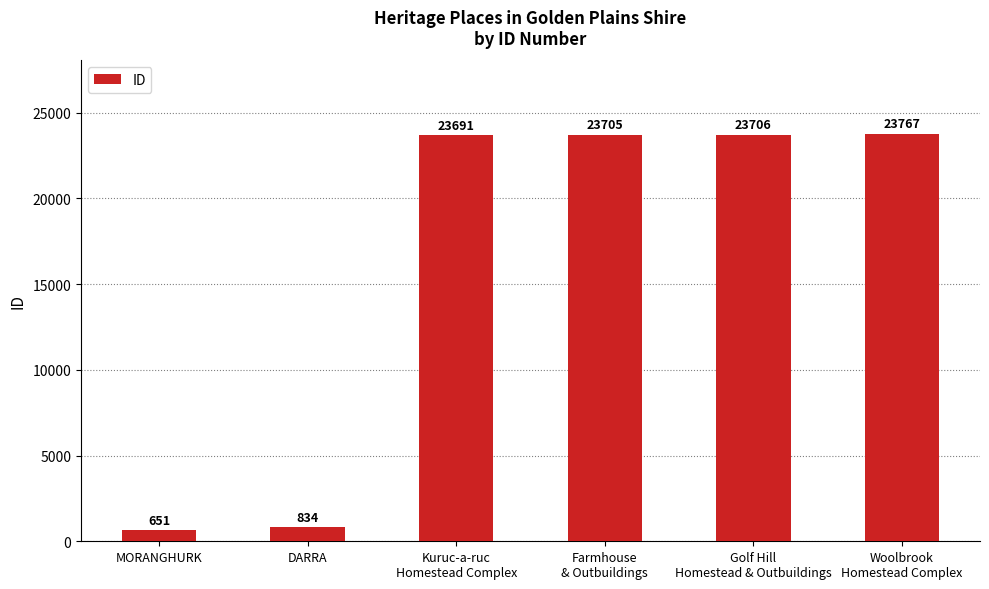

Reading left to right, extract all data points from this chart.

651	834	23691	23705	23706	23767